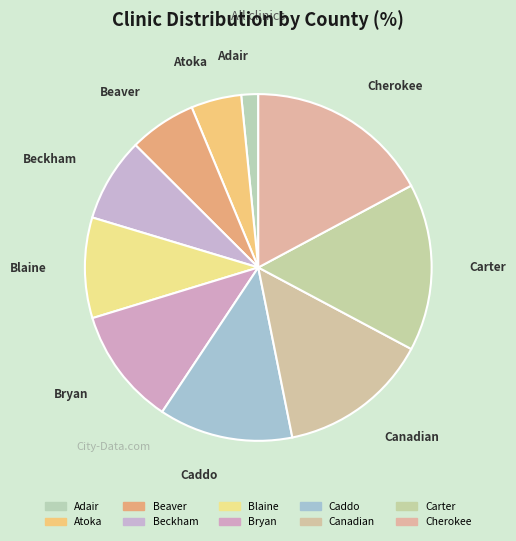

Does Carter represent more than half of the total?

No